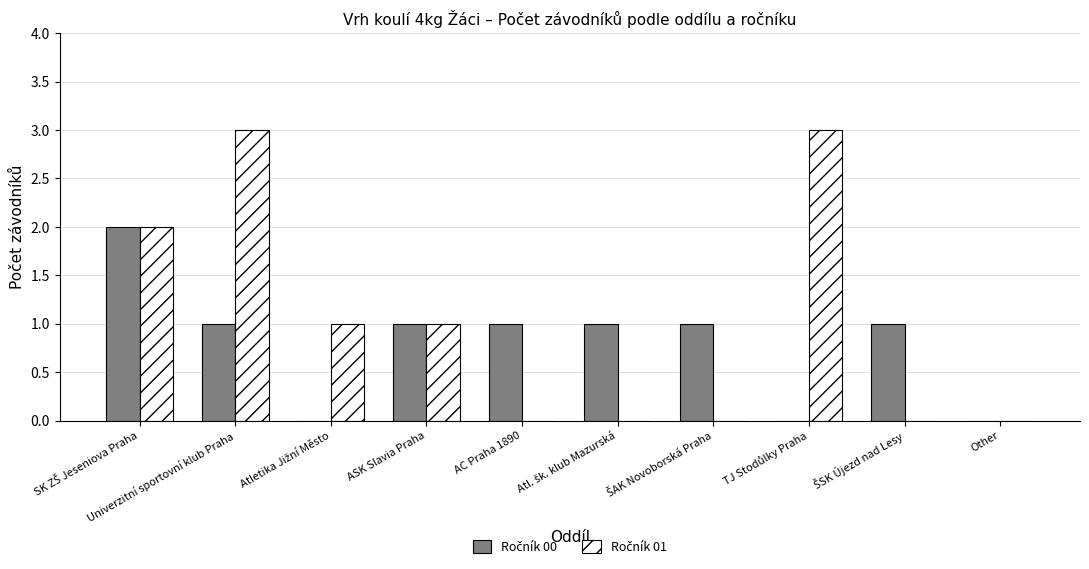

What is the greatest value displayed?

3